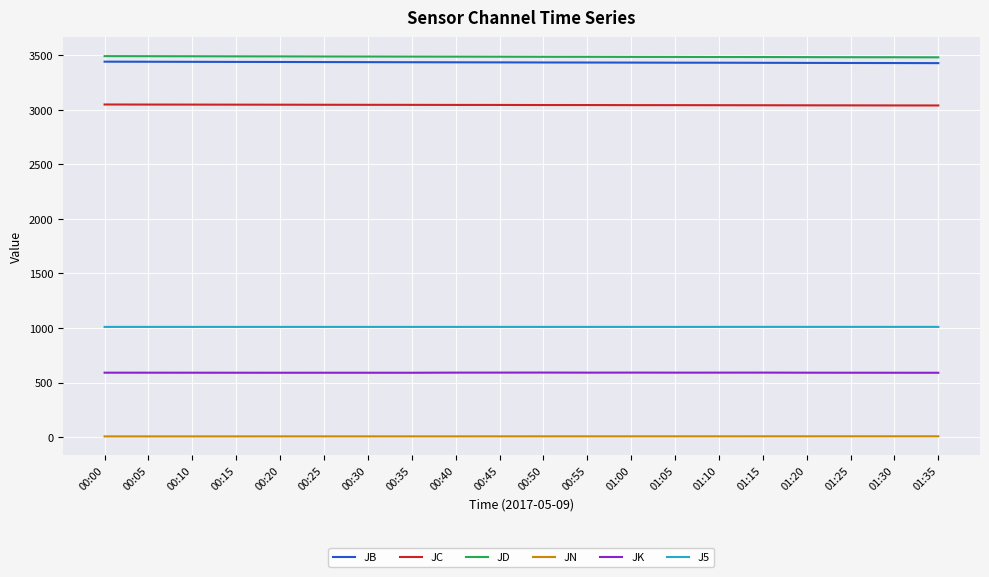

Is the value of JC at 00:00 greater than the value of J5 at 00:50?

Yes